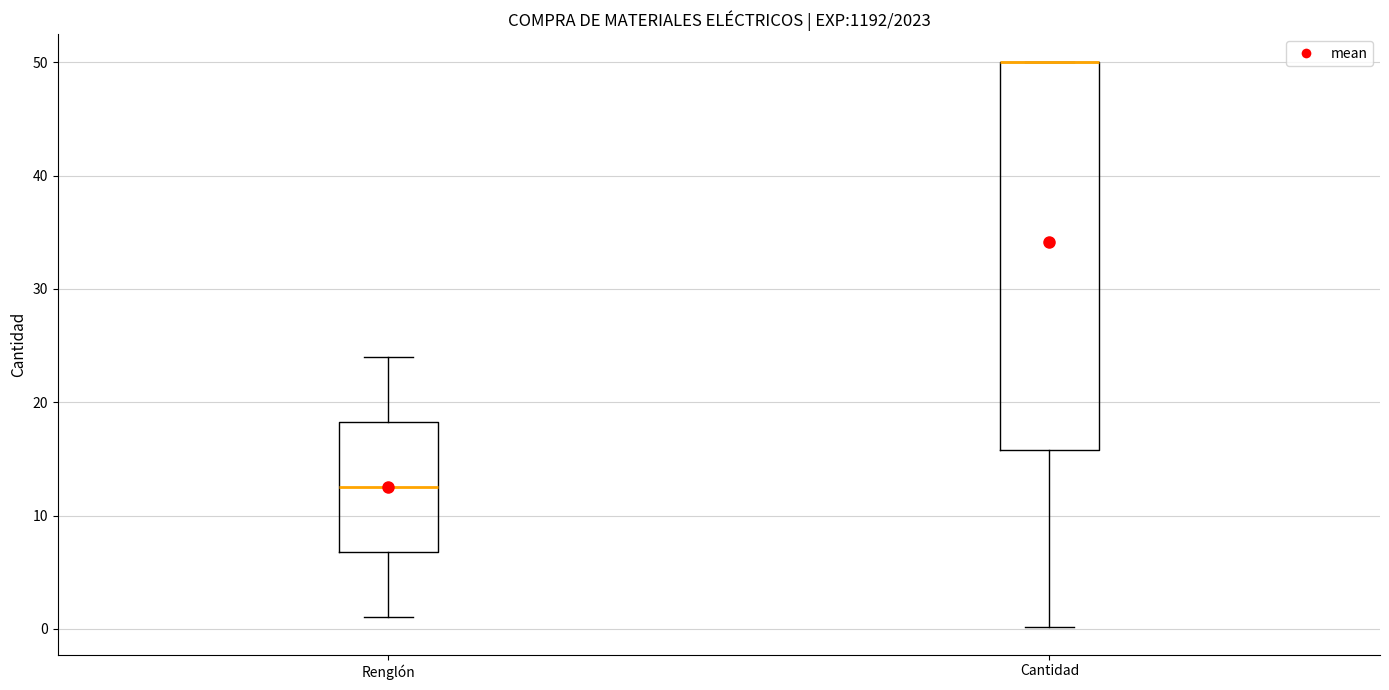

Where is the lower edge of the box for Renglón on the y-axis? The values are not printed on the chart, so give them approximately, as read against the axis.

7